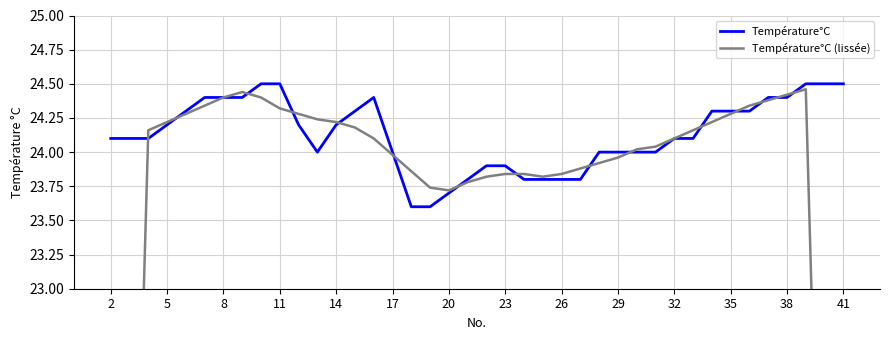

The Température°C series shows 24.5 at 11. True or false?

True